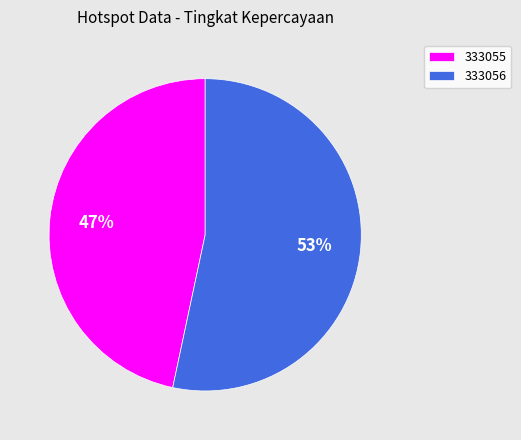

True or false: 333055 accounts for 56% of the total.

False